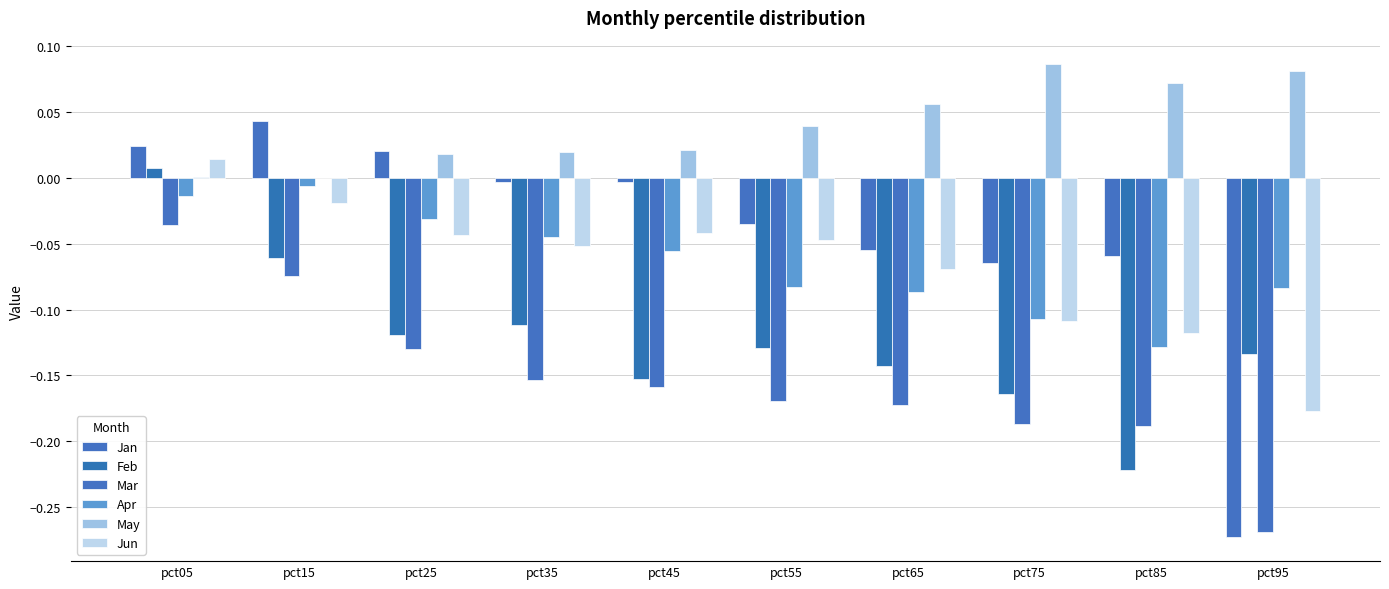

What is the difference between the second highest and second lowest values in the Jun series?

0.1